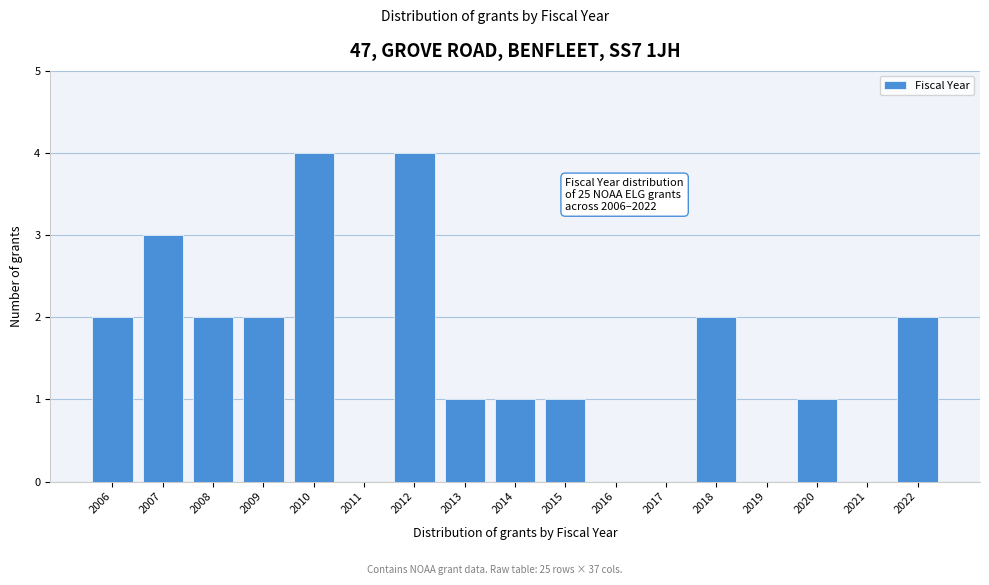

Reading left to right, list all the values displayed in this chart.

2006=2	2007=3	2008=2	2009=2	2010=4	2011=0	2012=4	2013=1	2014=1	2015=1	2016=0	2017=0	2018=2	2019=0	2020=1	2021=0	2022=2